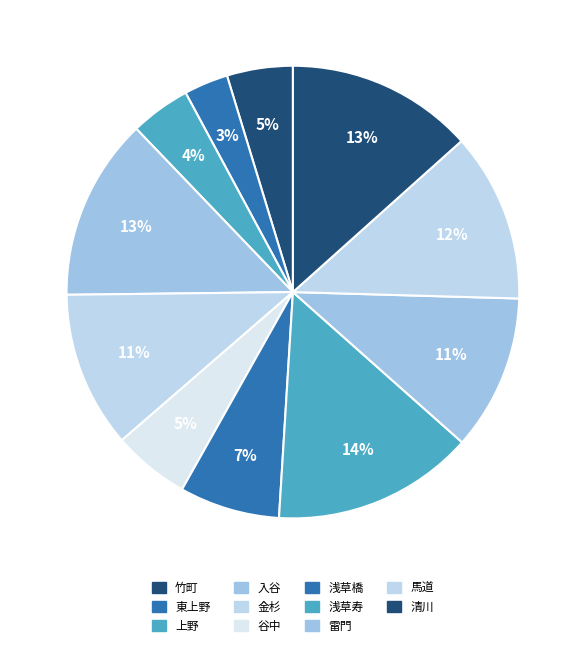

The 浅草寿 slice represents 14% of the pie. True or false?

True